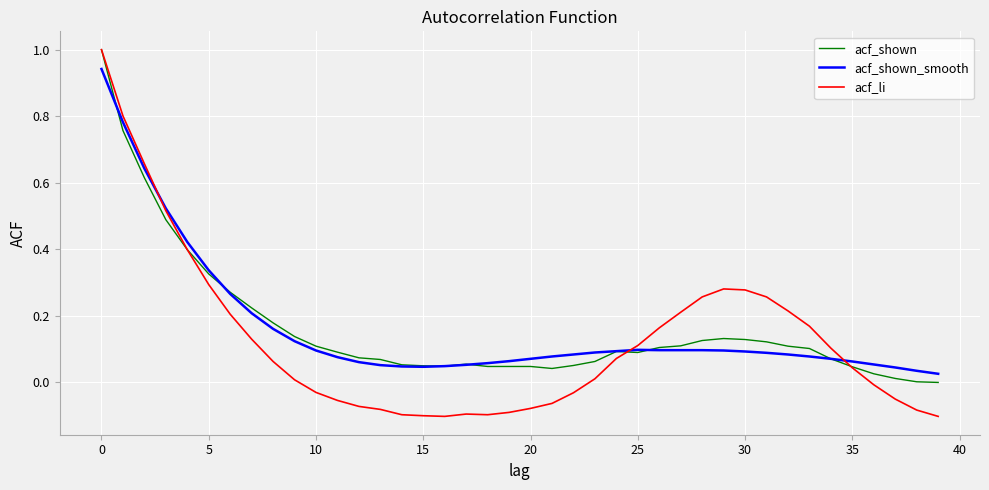

Which series has the largest range (max minus min)?

acf_li